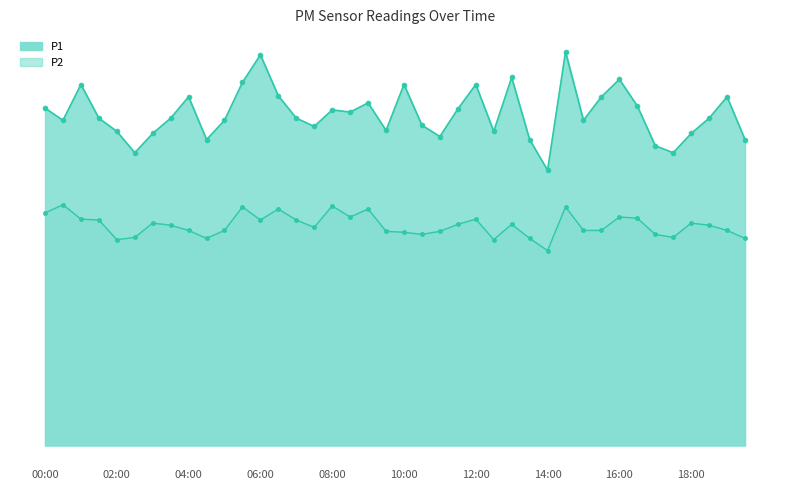

Does the chart have visible grid lines?

No